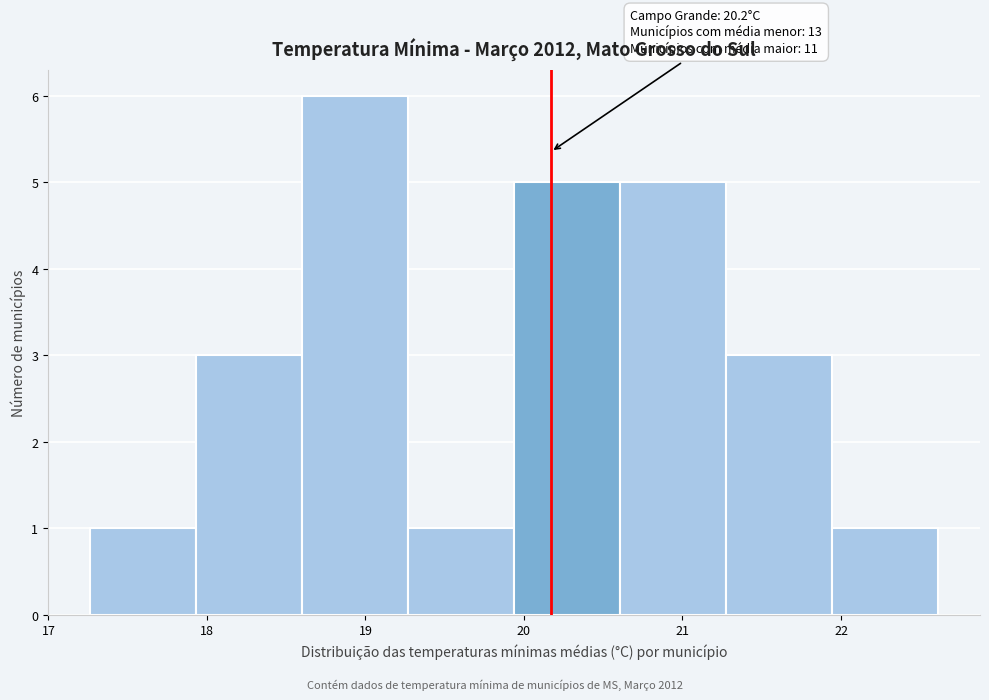

Over which range of the x-axis is the bar tallest?

18.6 to 19.3